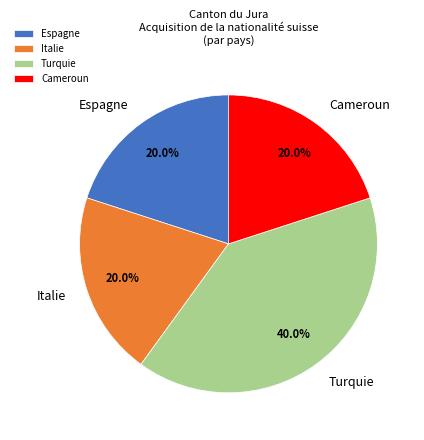

Is the sum of Espagne and Turquie greater than half?

Yes